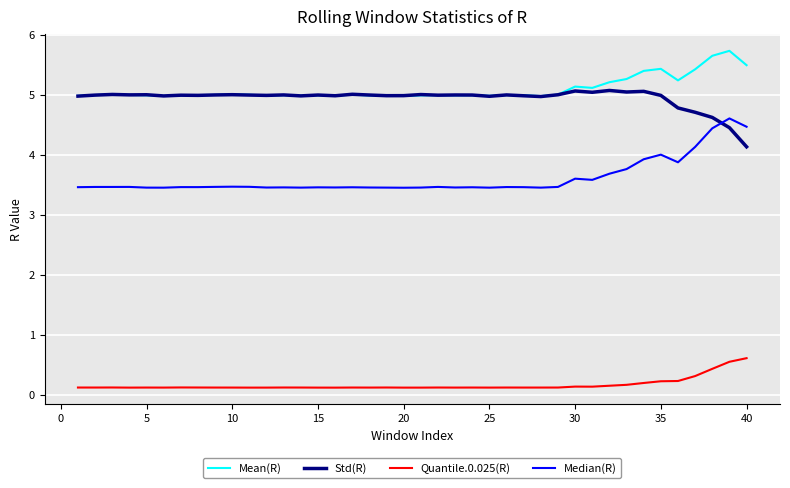

True or false: Quantile.0.025(R) and Std(R) cross at least once.

False